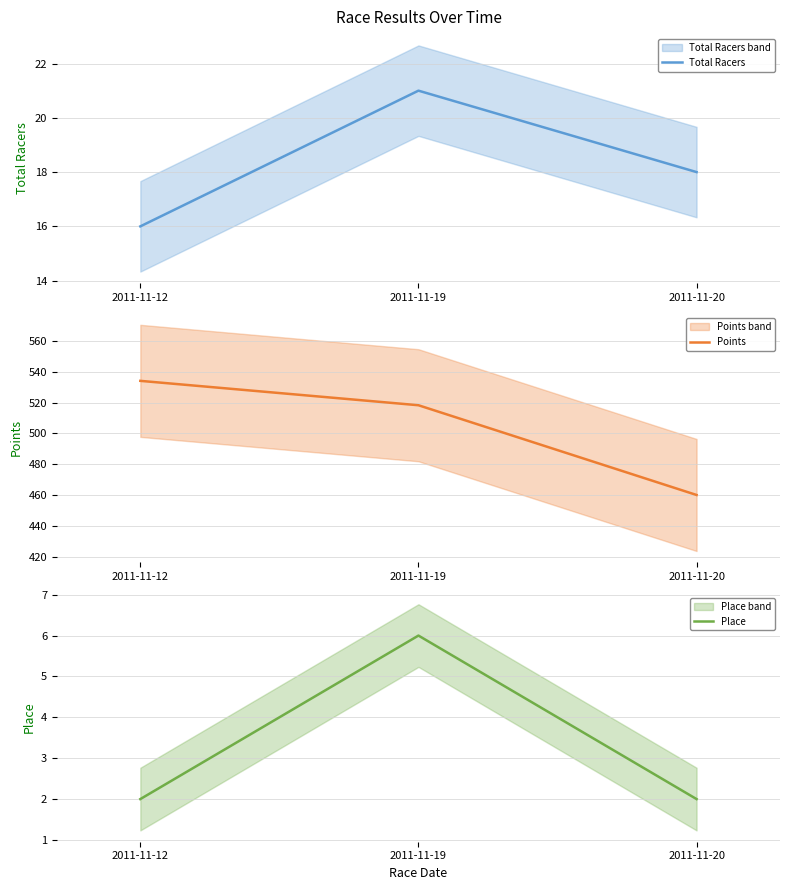

What is the difference between the maximum and minimum values in the Points series?

73.9